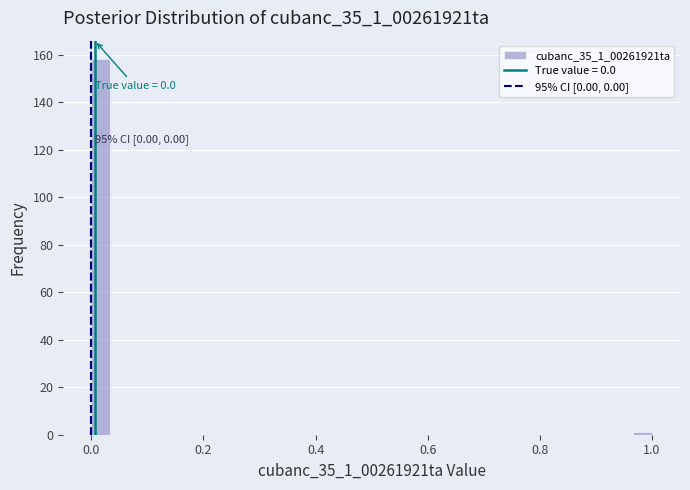

Read against the x-axis, roughly where is the centre of the tallest bar?

0.02